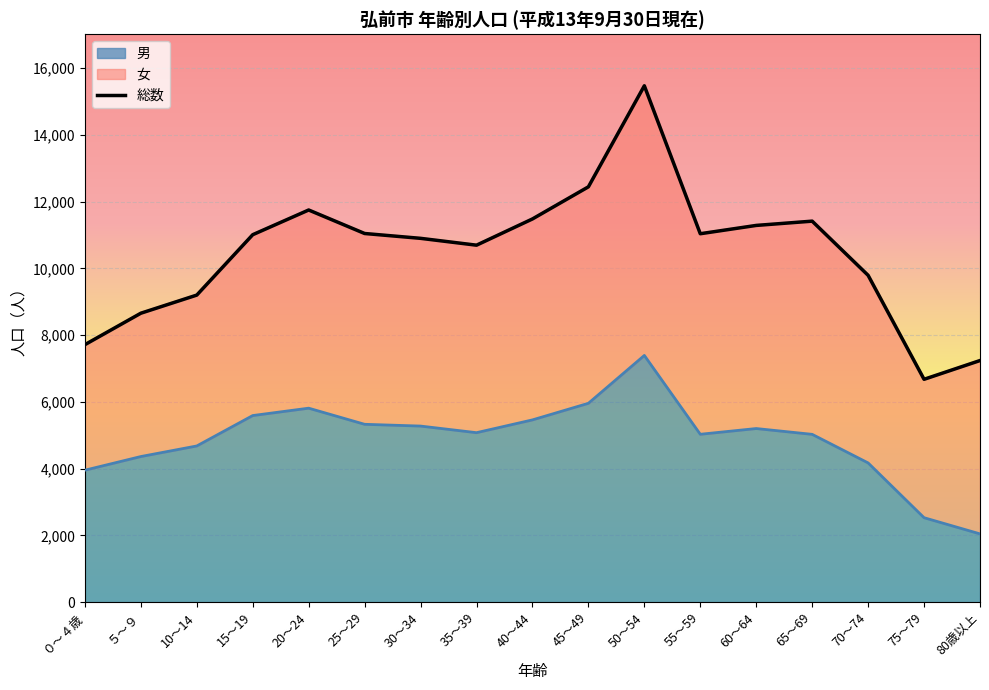

Where does the data first go above 11007?

20～24